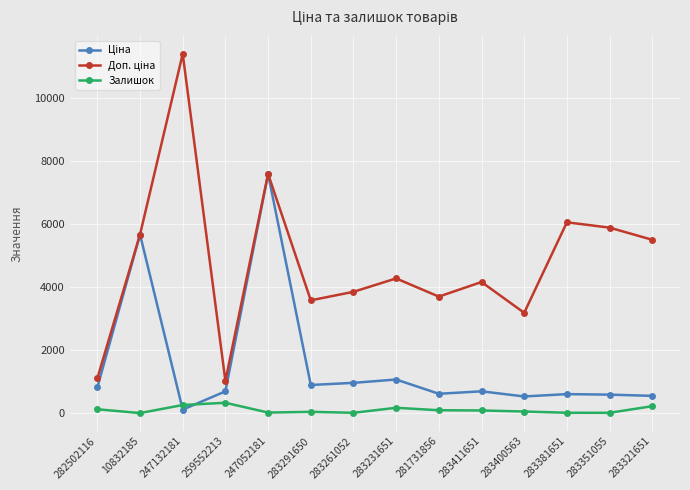

At which category is the sum across all series the highest?

247052181